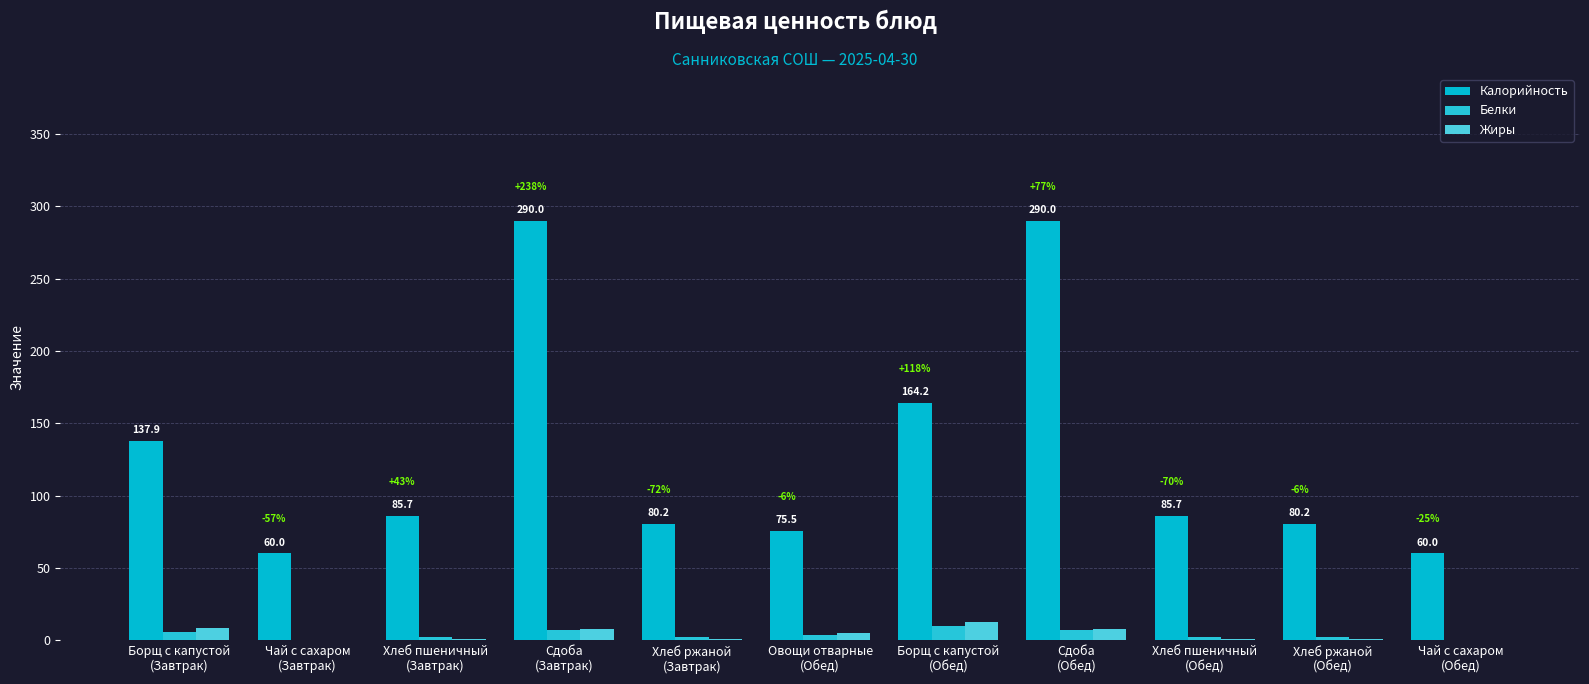

Between Овощи отварные
(Обед) and Сдоба
(Обед), which is larger?

Сдоба
(Обед)